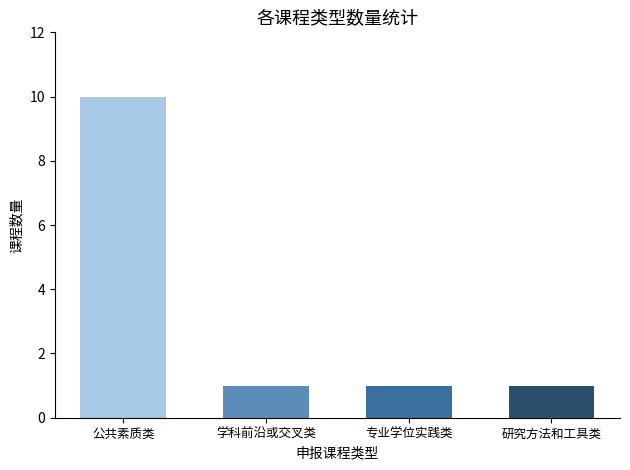

What is the label of the 3rd bar from the right?

学科前沿或交叉类